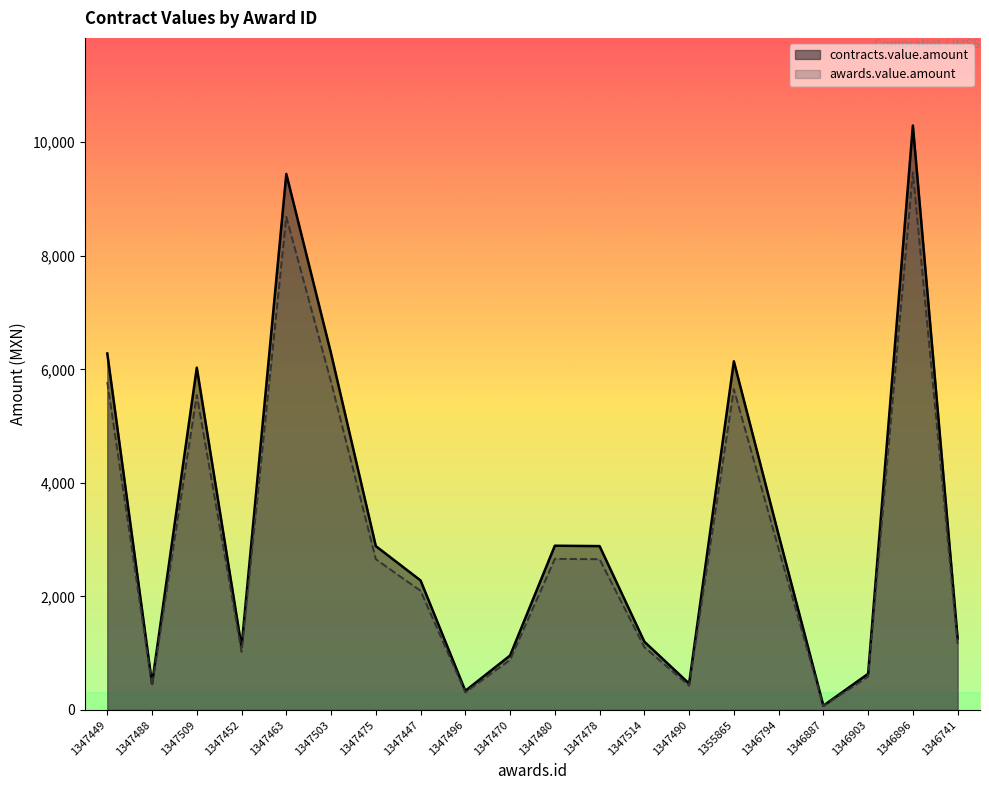

Rank the series by their maximum value, from highest to lowest.

contracts.value.amount, awards.value.amount